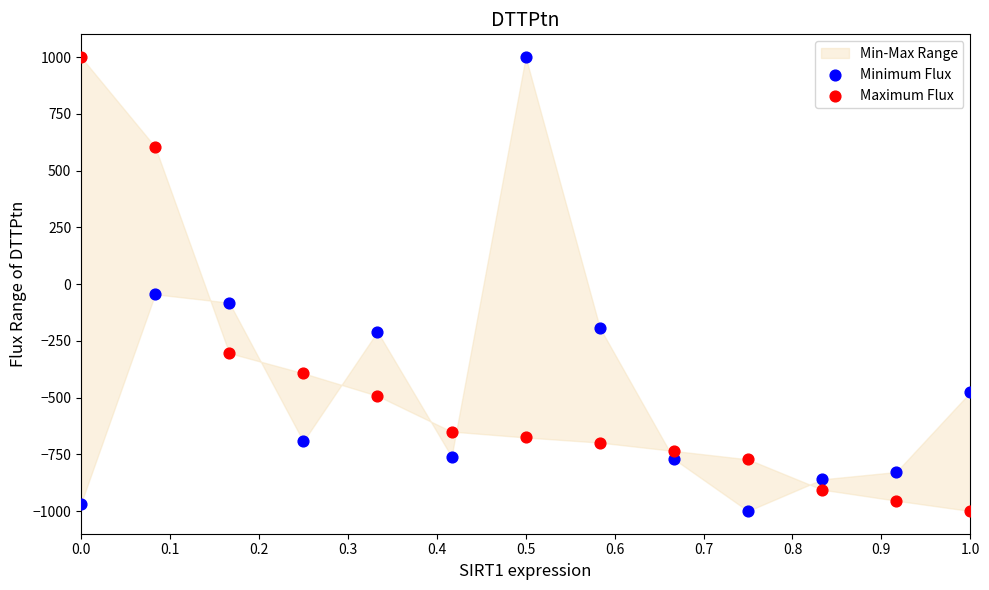

What is the X range (max minus min) for the scatter plot?

1.0